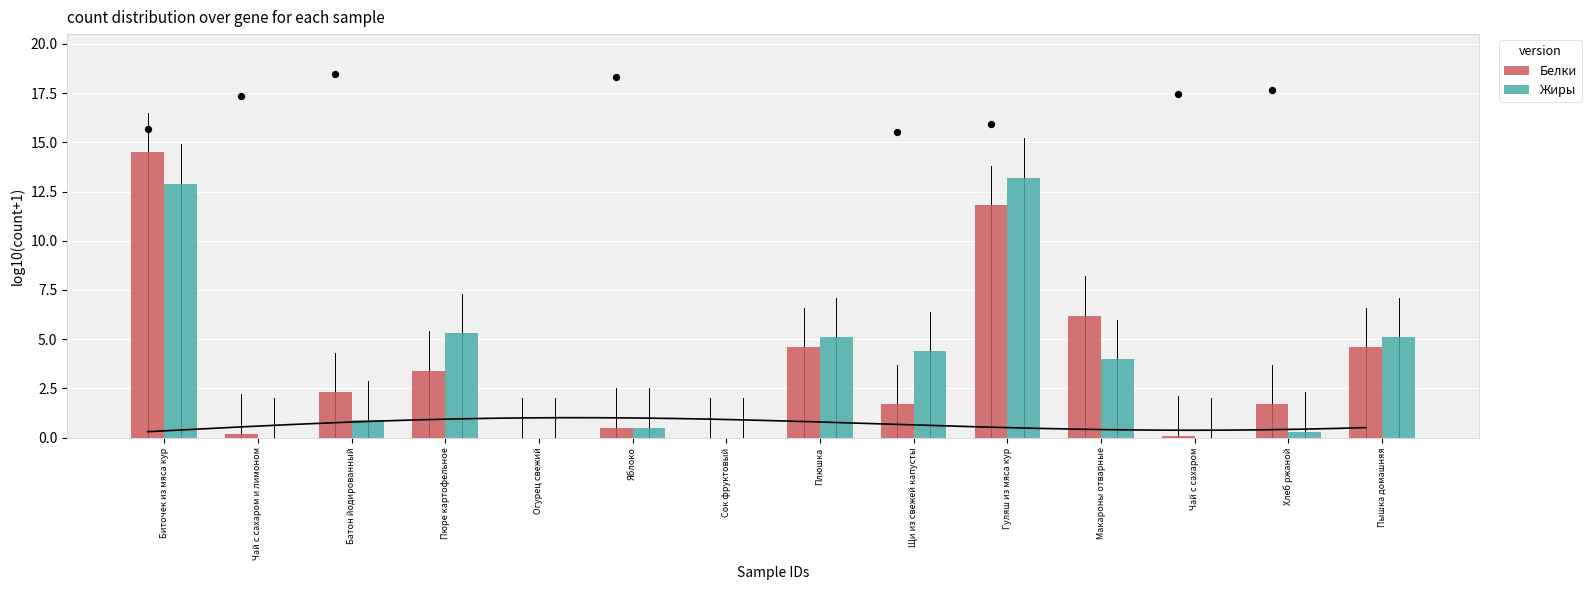

What are all the series names shown in the legend?

Белки, Жиры